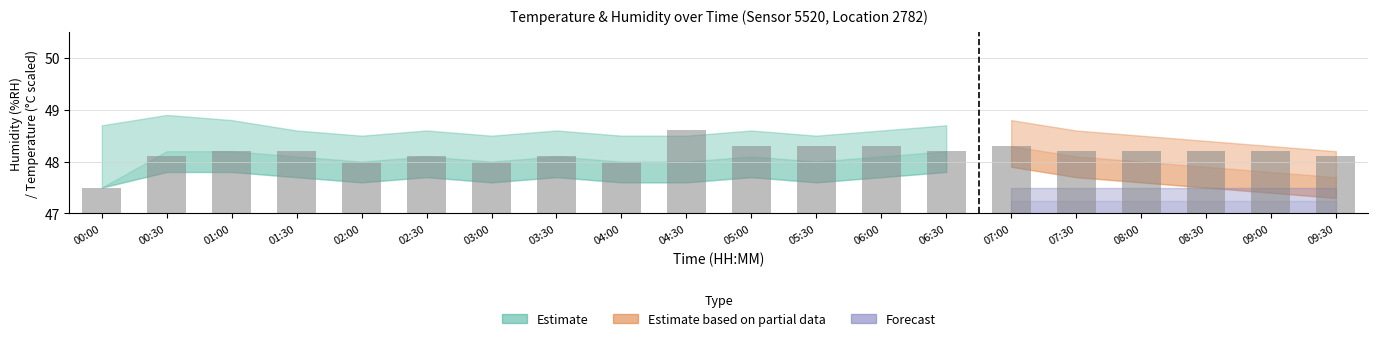

Between 09:30 and 05:00, which is larger?

05:00